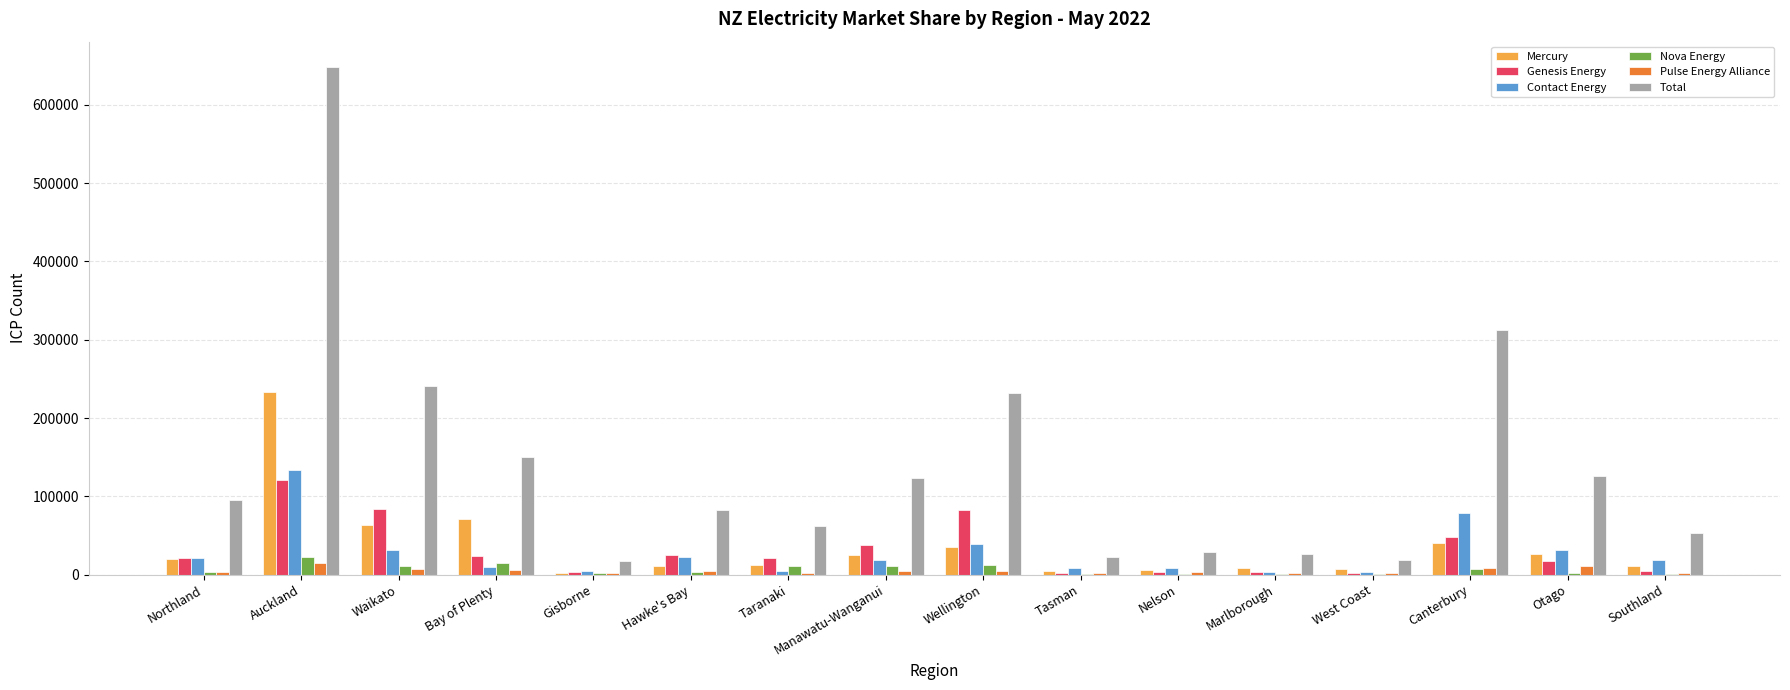

Which series has the largest total across all categories?

Total